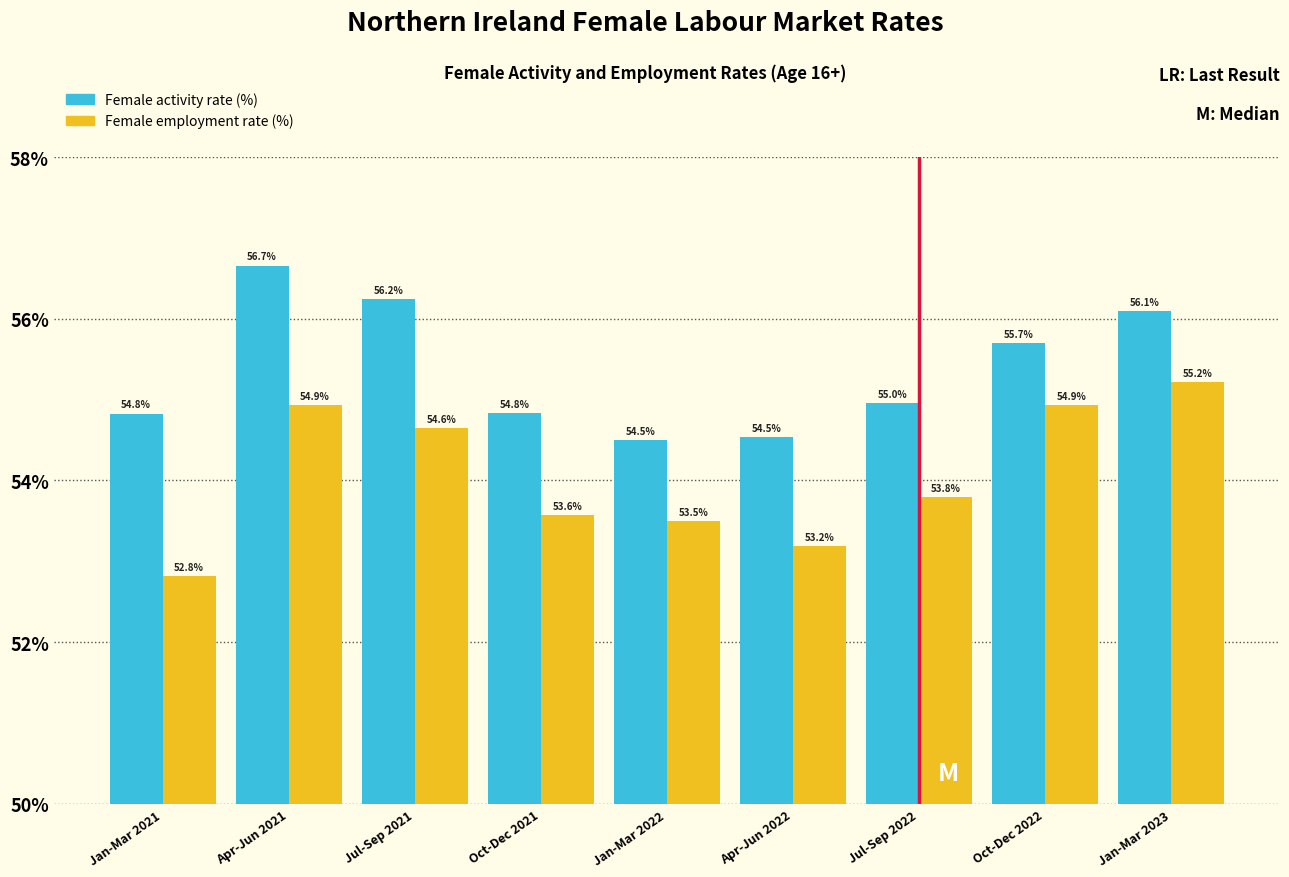

Reading right to left, extract all data points from this chart.

Female activity rate (%): Jan-Mar 2023=56.1	Oct-Dec 2022=55.7	Jul-Sep 2022=55.0	Apr-Jun 2022=54.5	Jan-Mar 2022=54.5	Oct-Dec 2021=54.8	Jul-Sep 2021=56.2	Apr-Jun 2021=56.7	Jan-Mar 2021=54.8
Female employment rate (%): Jan-Mar 2023=55.2	Oct-Dec 2022=54.9	Jul-Sep 2022=53.8	Apr-Jun 2022=53.2	Jan-Mar 2022=53.5	Oct-Dec 2021=53.6	Jul-Sep 2021=54.6	Apr-Jun 2021=54.9	Jan-Mar 2021=52.8